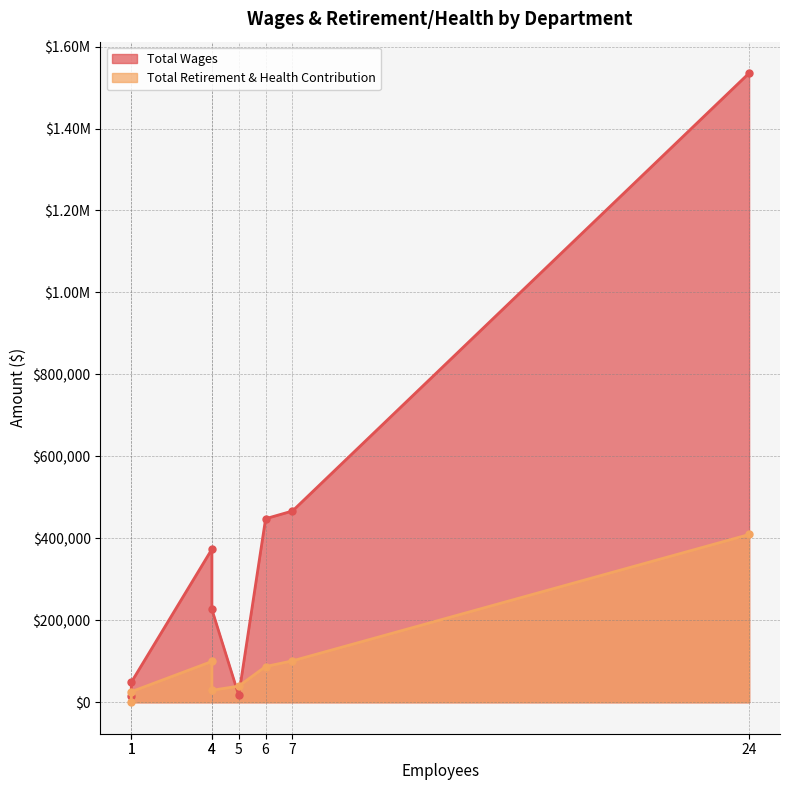

What are all the series names shown in the legend?

Total Wages, Total Retirement & Health Contribution